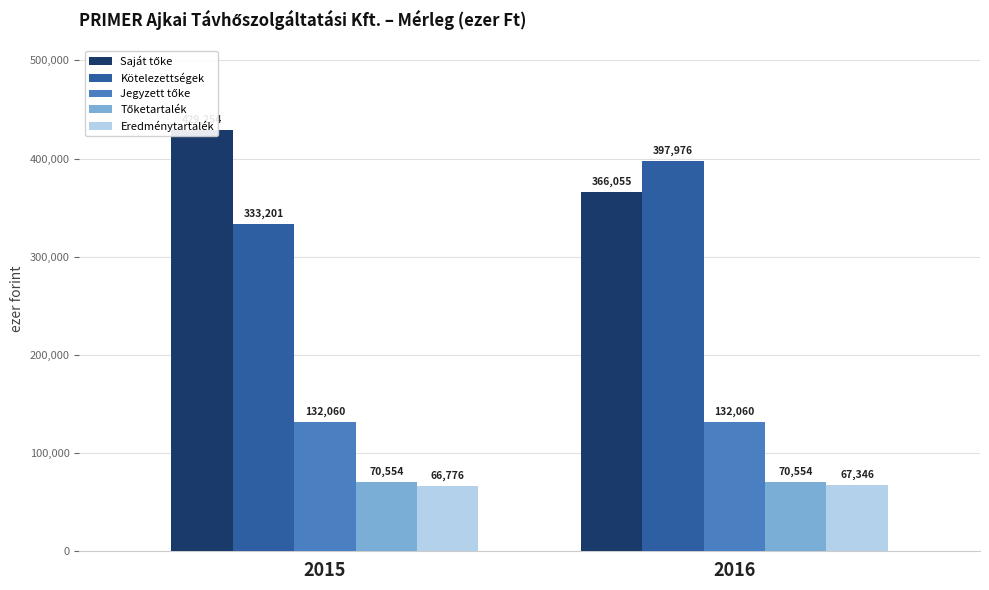

How many bars are there in total?

10